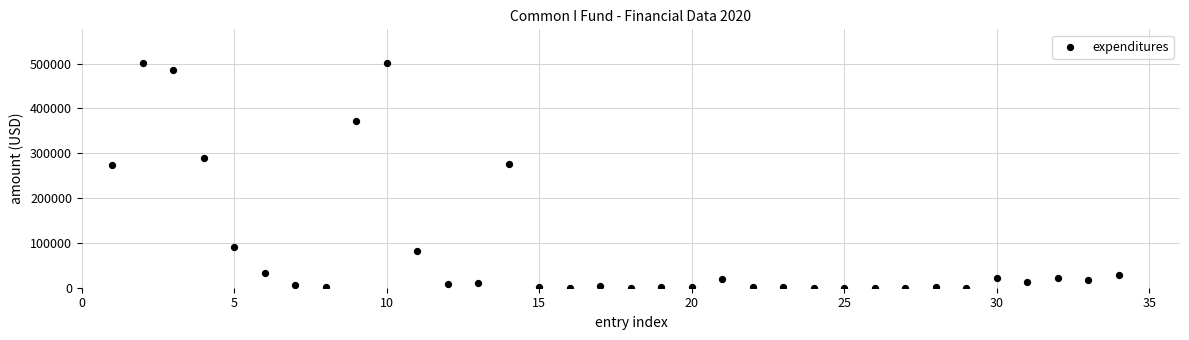

What is the range of X values (max minus min)?

33.0